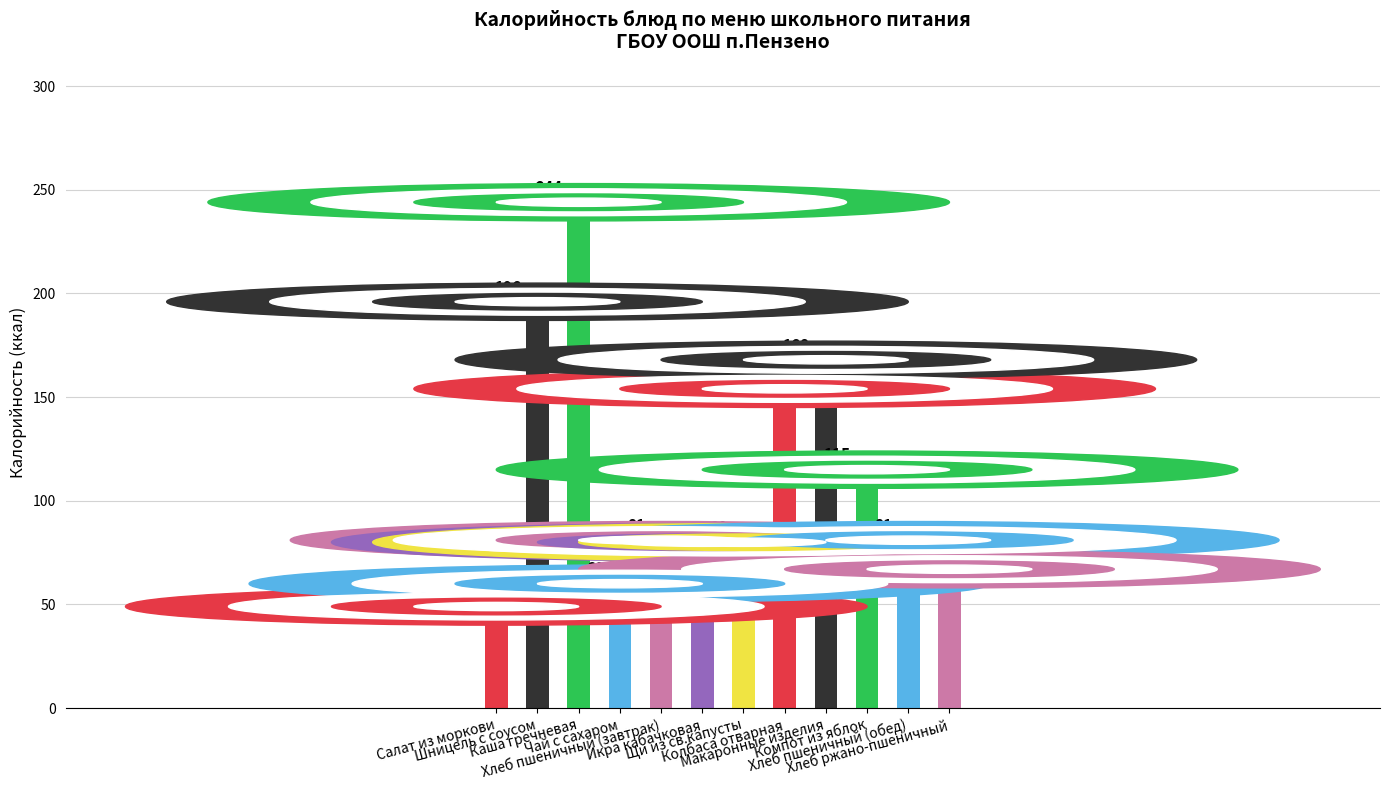

At which category does the chart reach its peak across all series?

Каша гречневая